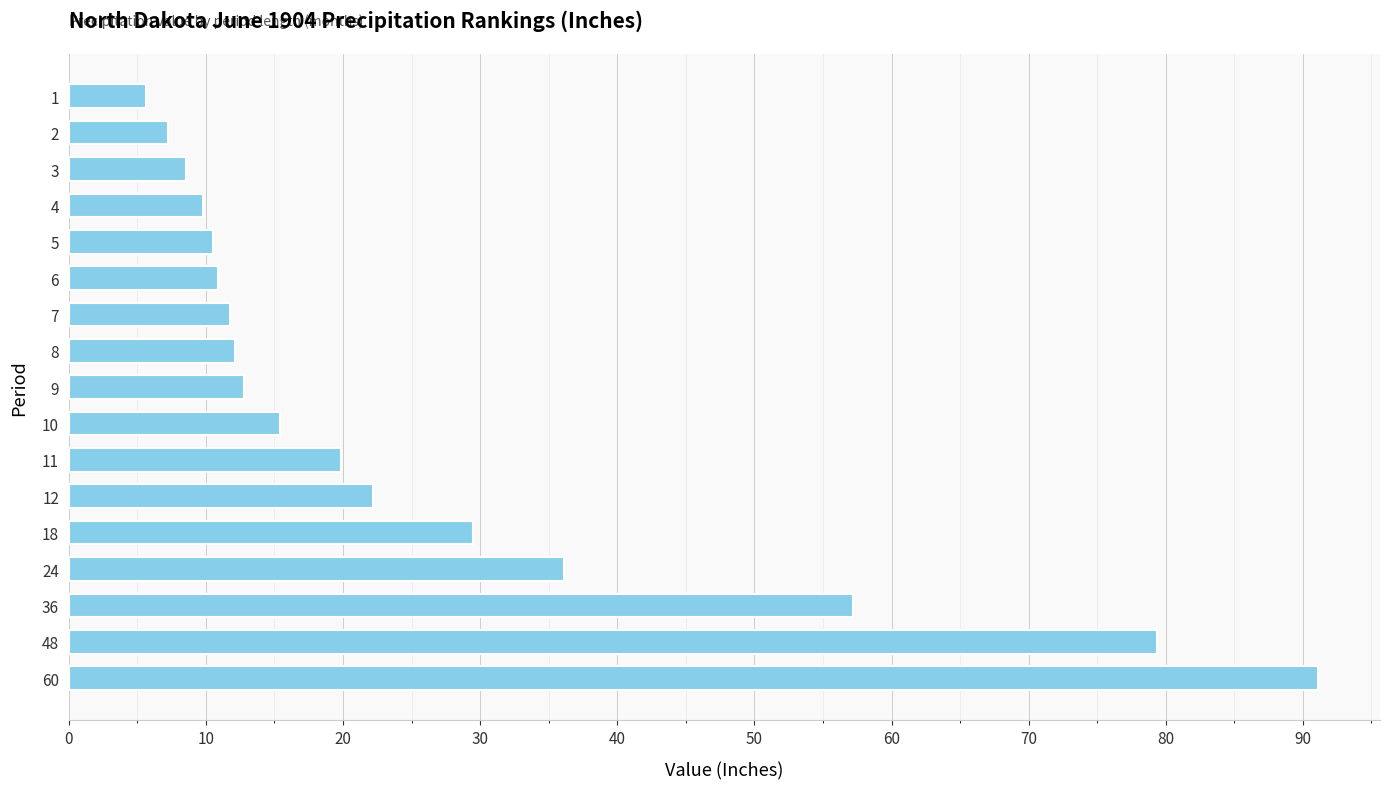

Approximately how many times larger is the value at 10 compared to 5?

1.5